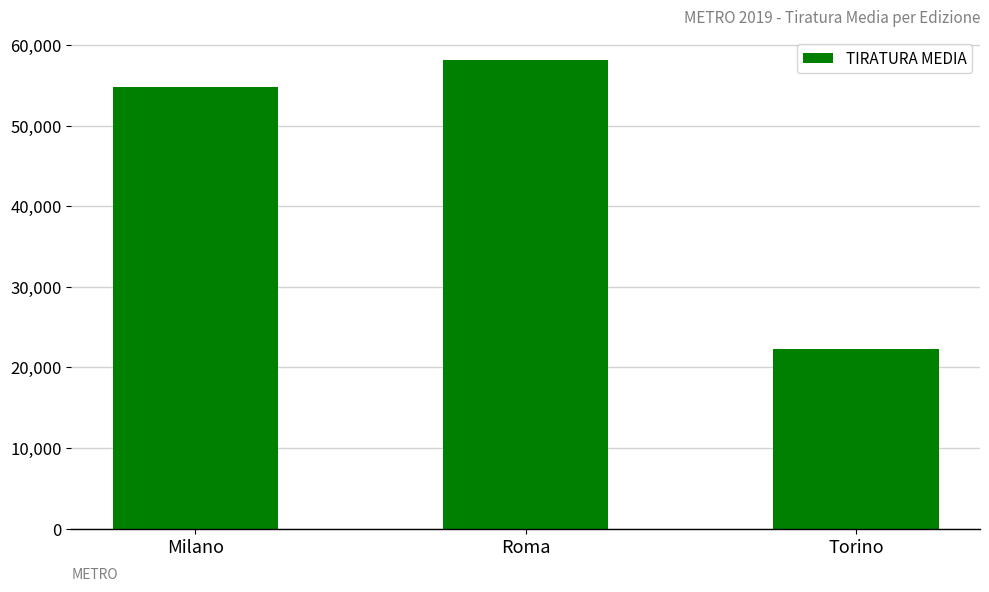

What is the change in value from Milano to Torino?

-32555